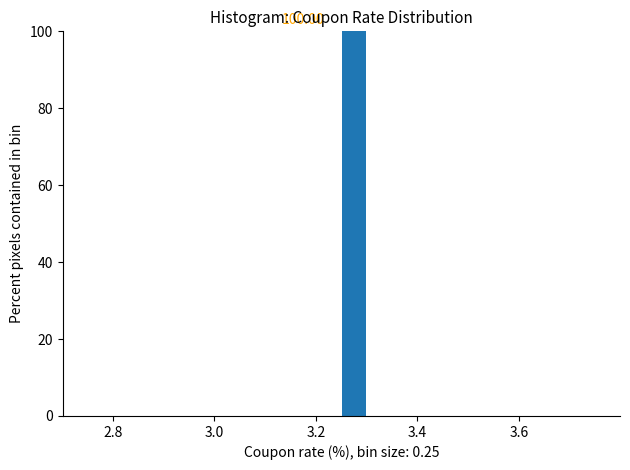

Read against the x-axis, roughly where is the centre of the tallest bar?

3.28